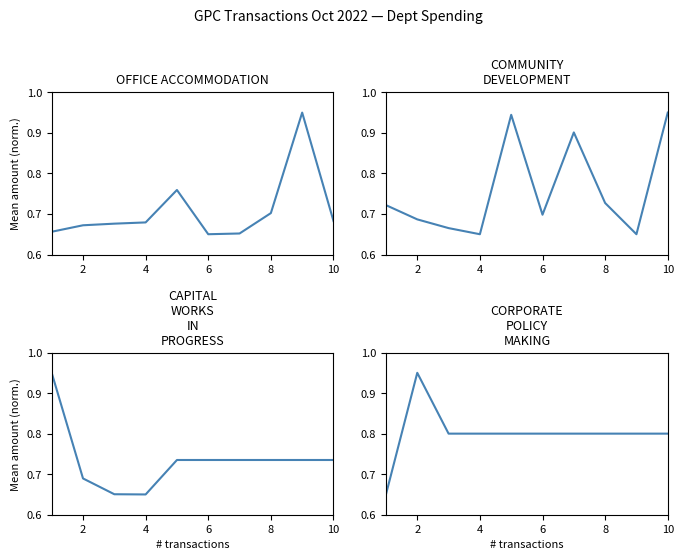

What are all the series names shown in the legend?

OFFICE ACCOMMODATION, COMMUNITY DEVELOPMENT, CAPITAL WORKS IN PROGRESS, CORPORATE POLICY MAKING